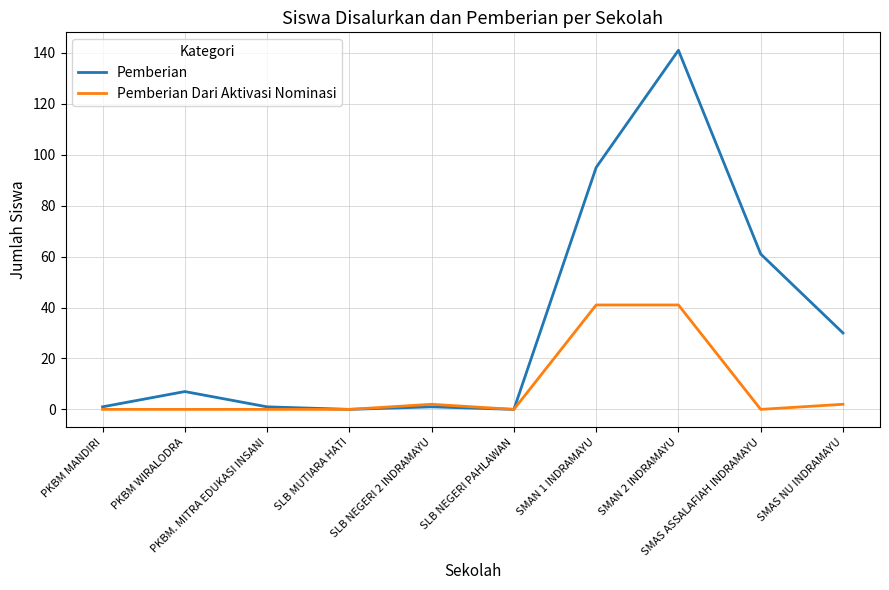

How many lines are shown in the chart?

2